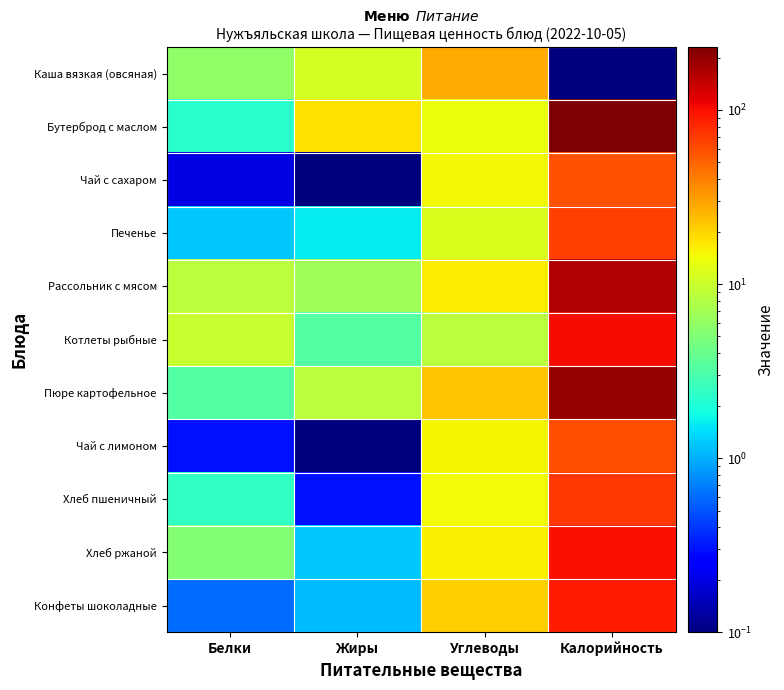

At which category is the sum across all series the highest?

Калорийность